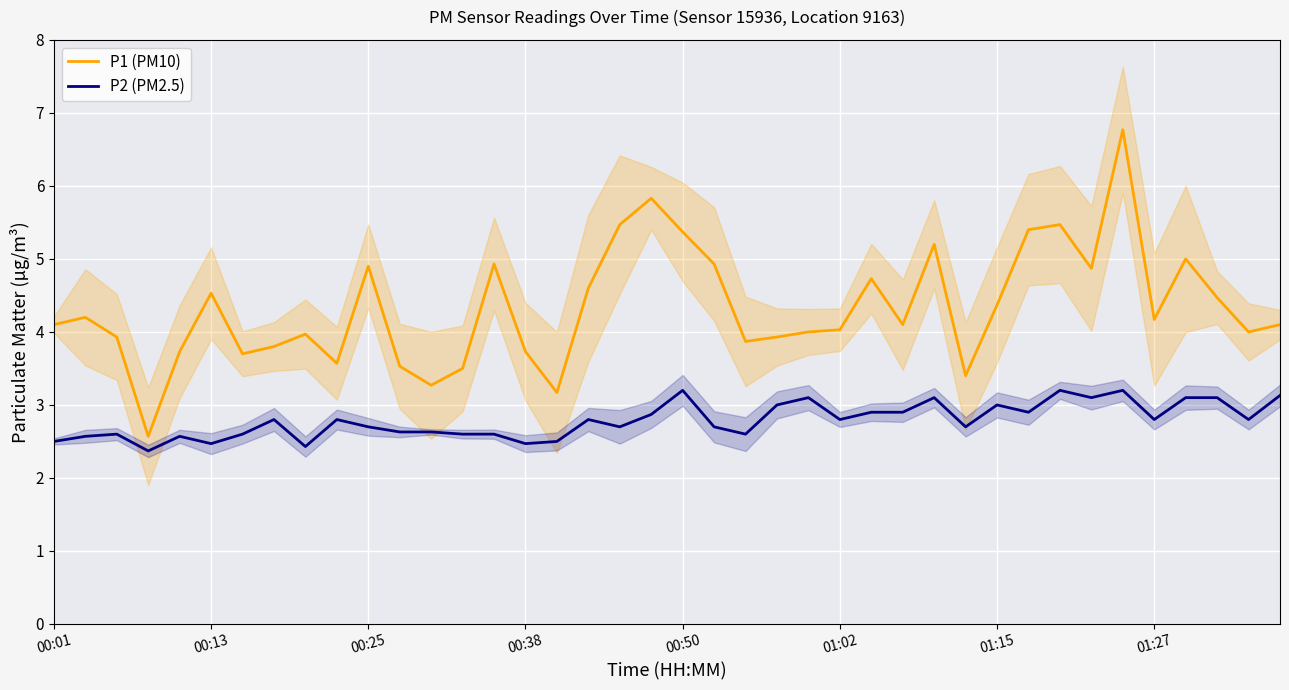

At which category is the sum across all series the highest?

34